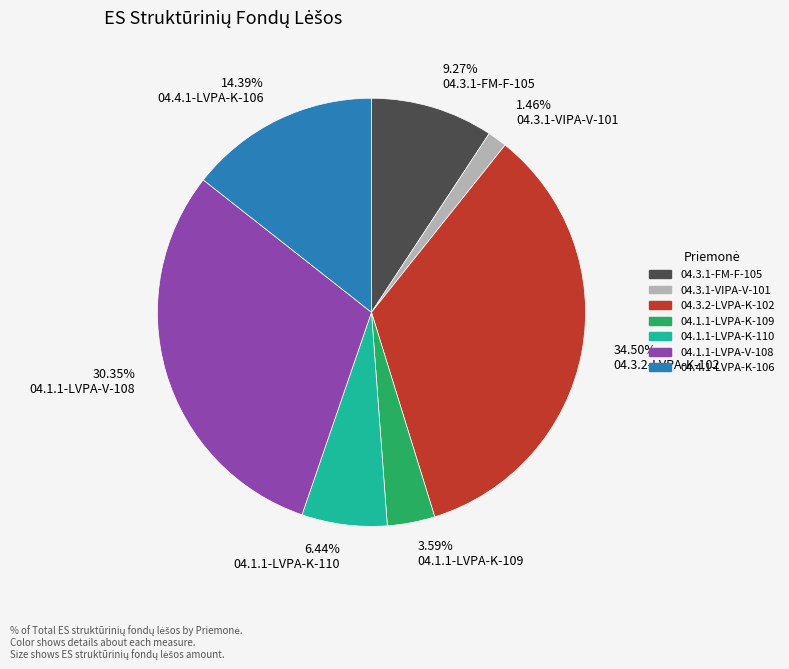

Combined, do 30.35% 04.1.1-LVPA-V-108 and 1.46% 04.3.1-VIPA-V-101 account for over 50%?

No